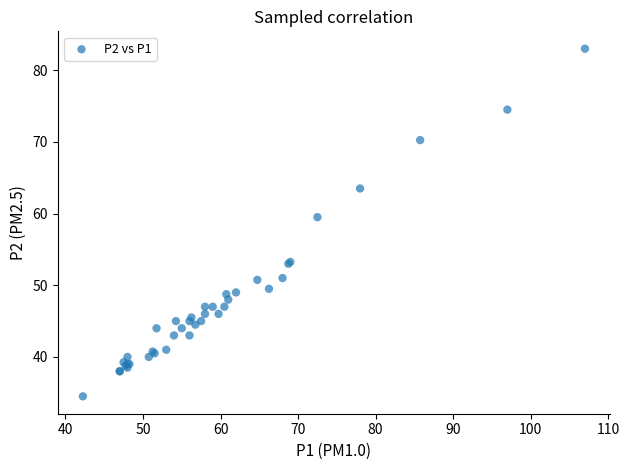

What Y value in the scatter plot is closest to 58?

59.5